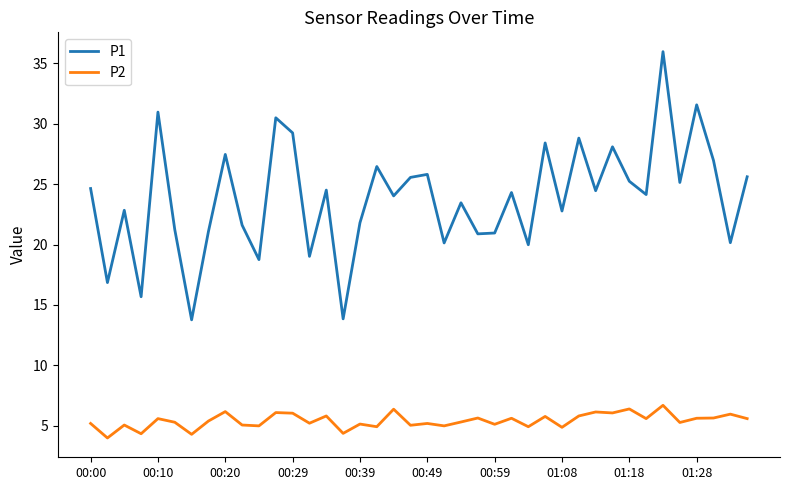

List the series in order of their overall mean, highest first.

P1, P2